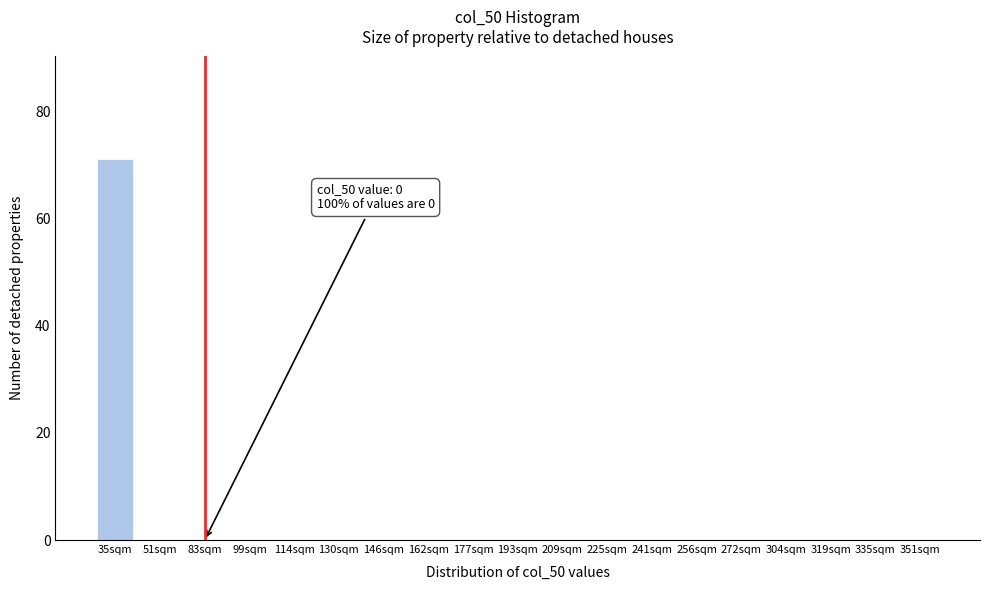

Reading right to left, transcribe all the data shown in this chart.

351sqm=0	335sqm=0	319sqm=0	304sqm=0	272sqm=0	256sqm=0	241sqm=0	225sqm=0	209sqm=0	193sqm=0	177sqm=0	162sqm=0	146sqm=0	130sqm=0	114sqm=0	99sqm=0	83sqm=0	51sqm=0	35sqm=71